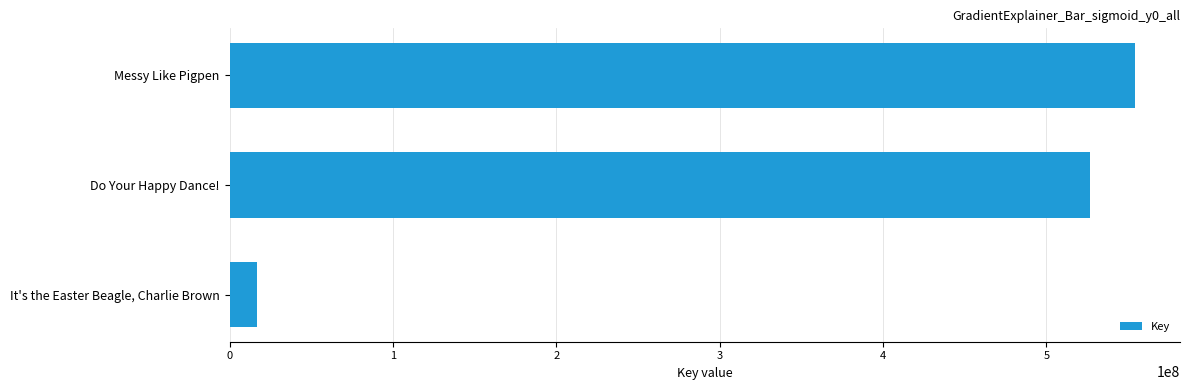

What is the change in value from Do Your Happy Dance! to It's the Easter Beagle, Charlie Brown?

-509992442